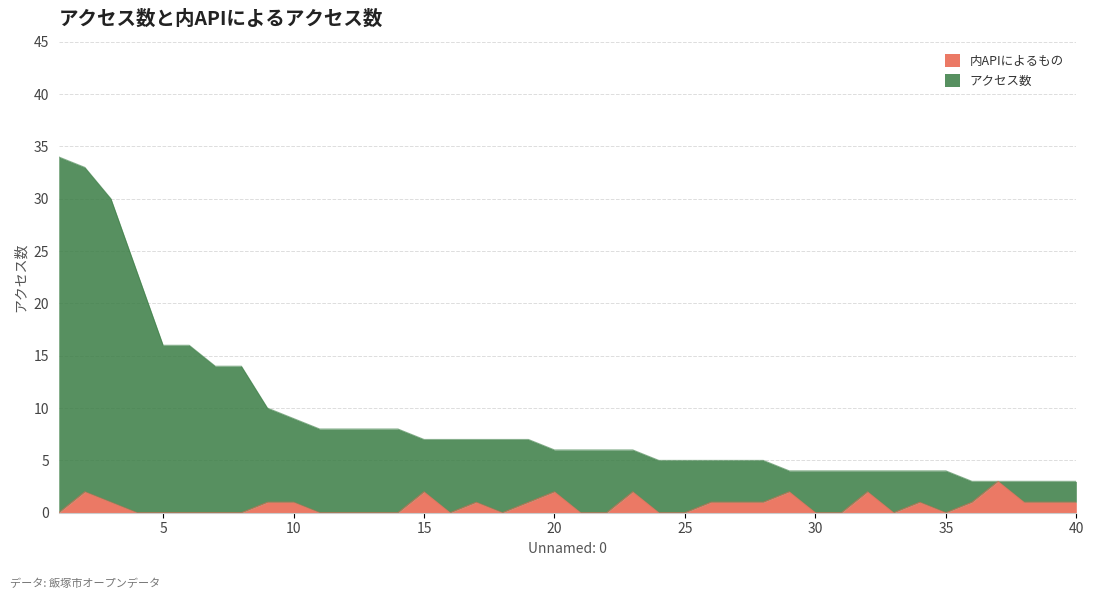

At which category does 内APIによるもの reach its first local peak?

2